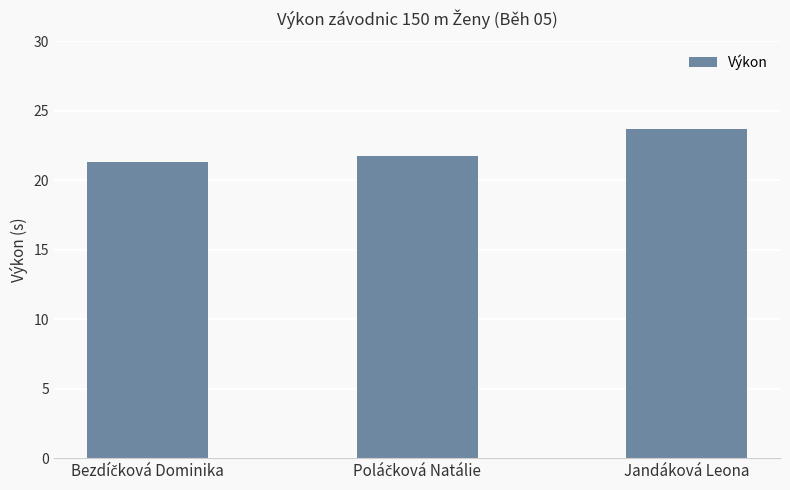

What is the value of the 2nd bar from the left?

21.8